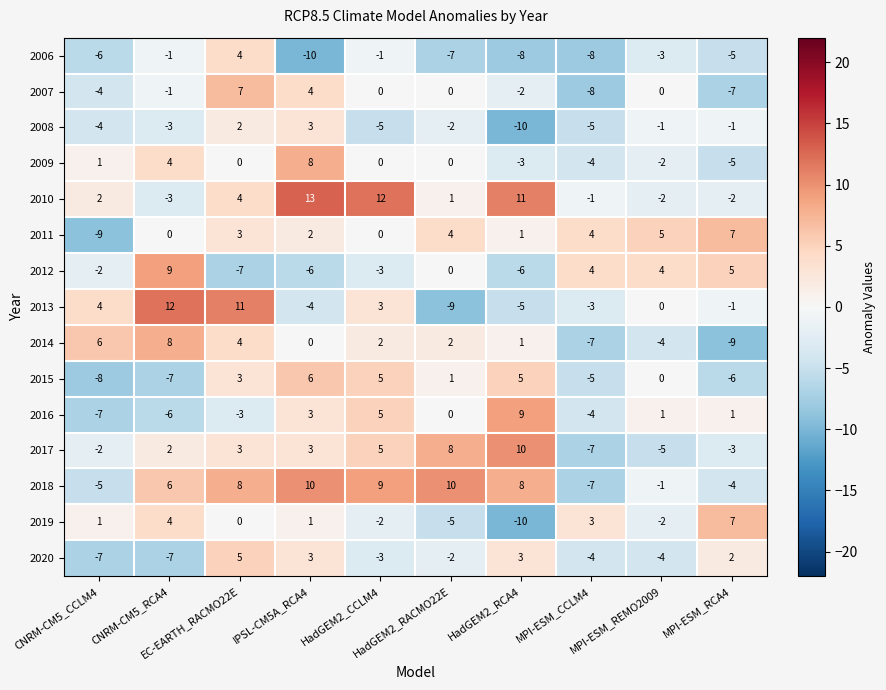

What is the difference between the maximum and minimum values in the 2012 series?

16